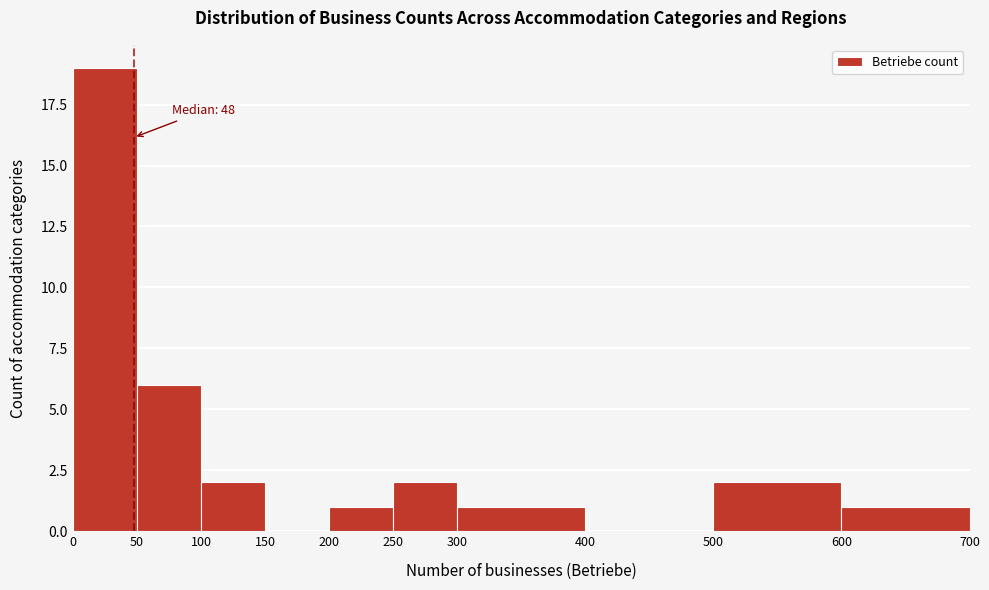

Which range on the x-axis has the tallest bar?

0 to 50